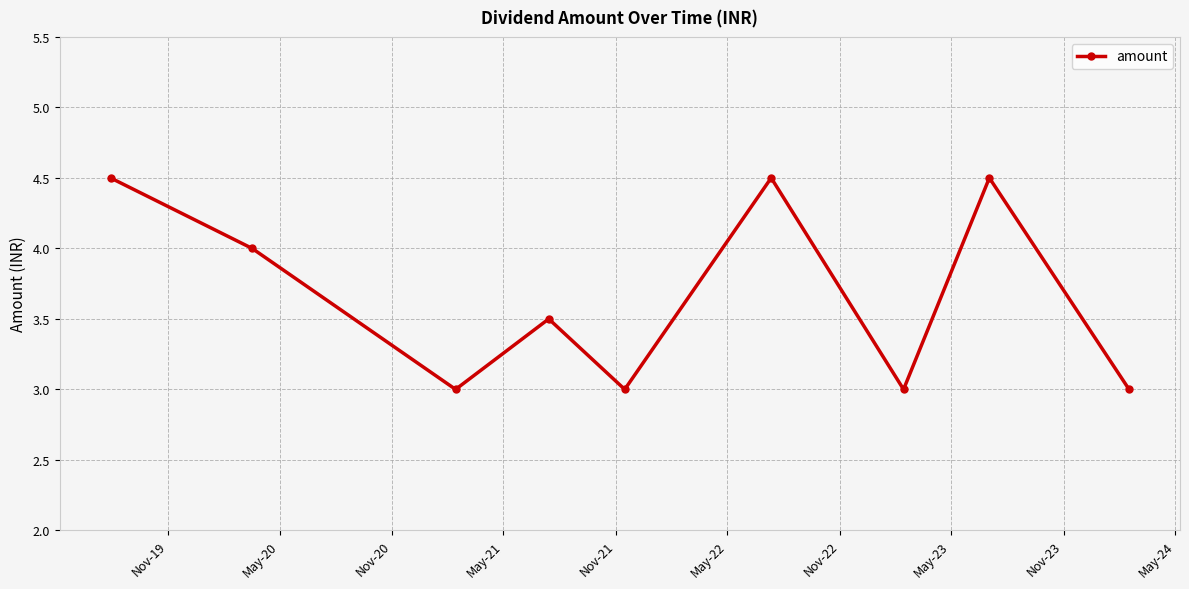

What is the value of the 9th point from the left?

3.0